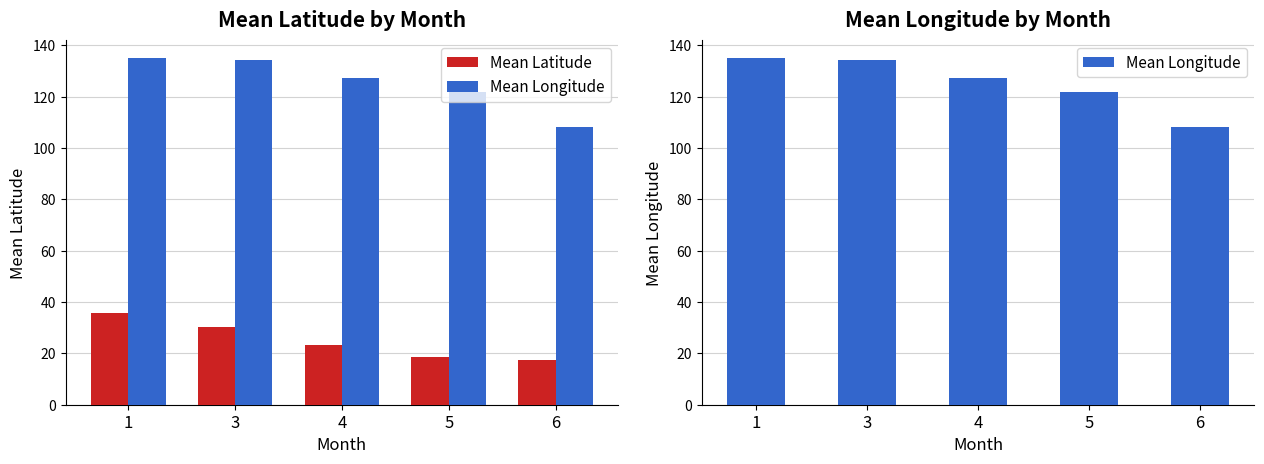

What is the value of the Mean Latitude bar at the 3rd from the left?

23.3